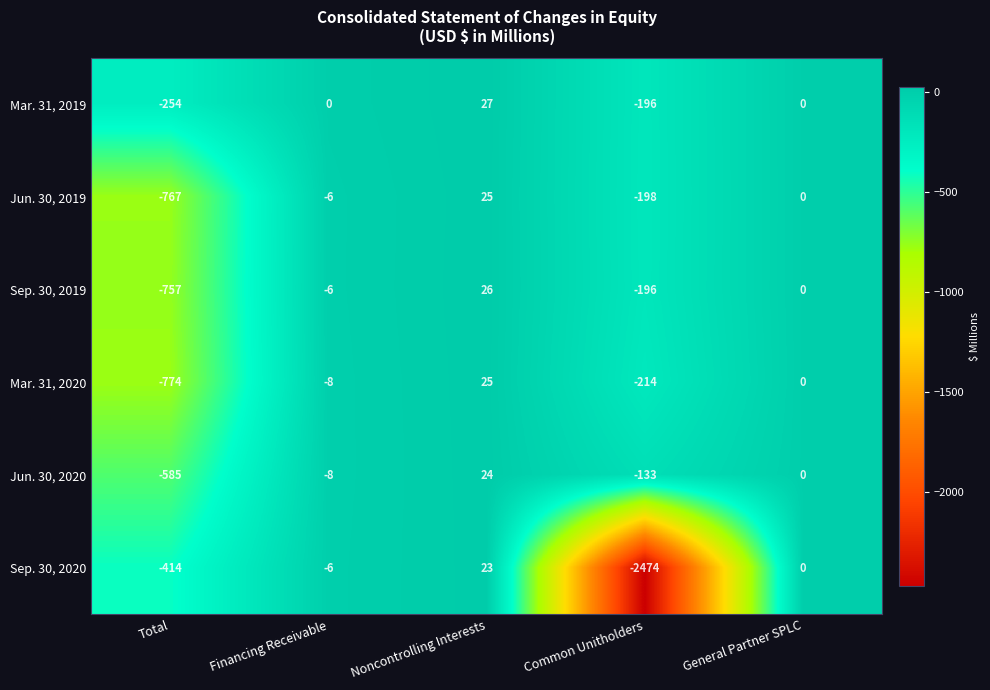

At which label does Sep. 30, 2020 first exceed -6?

Noncontrolling Interests